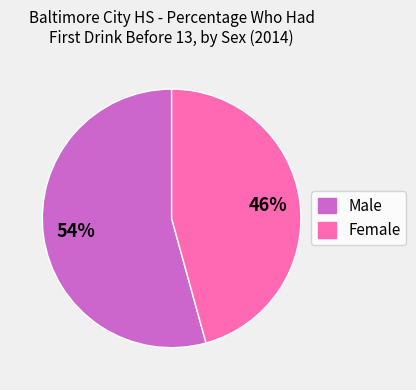

Which category accounts for the majority?

Male